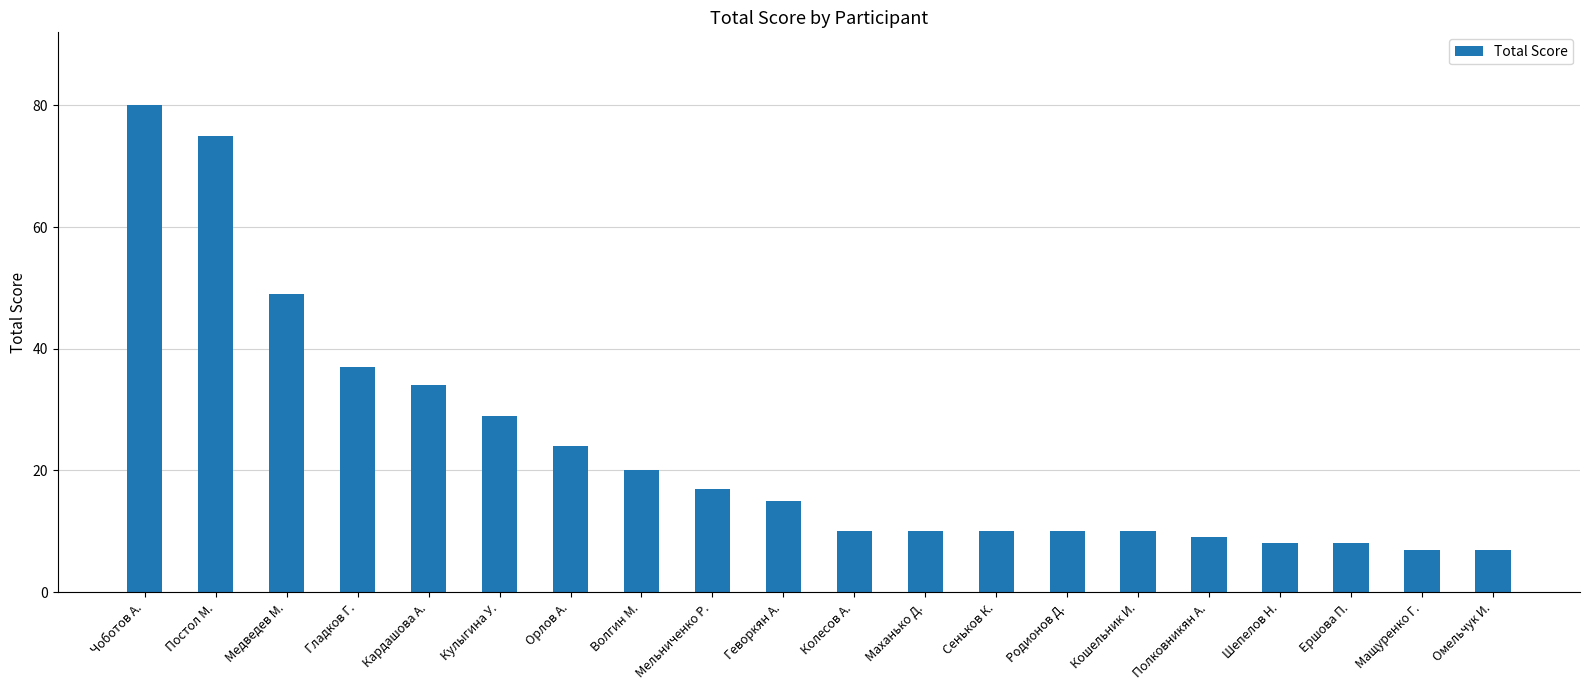

Reading left to right, transcribe all the data shown in this chart.

Чоботов А.=80	Постол М.=75	Медведев М.=49	Гладков Г.=37	Кардашова А.=34	Кулыгина У.=29	Орлов А.=24	Волгин М.=20	Мельниченко Р.=17	Геворкян А.=15	Колесов А.=10	Маханько Д.=10	Сеньков К.=10	Родионов Д.=10	Кошельник И.=10	Полковникян А.=9	Шепелов Н.=8	Ершова П.=8	Мащуренко Г.=7	Омельчук И.=7